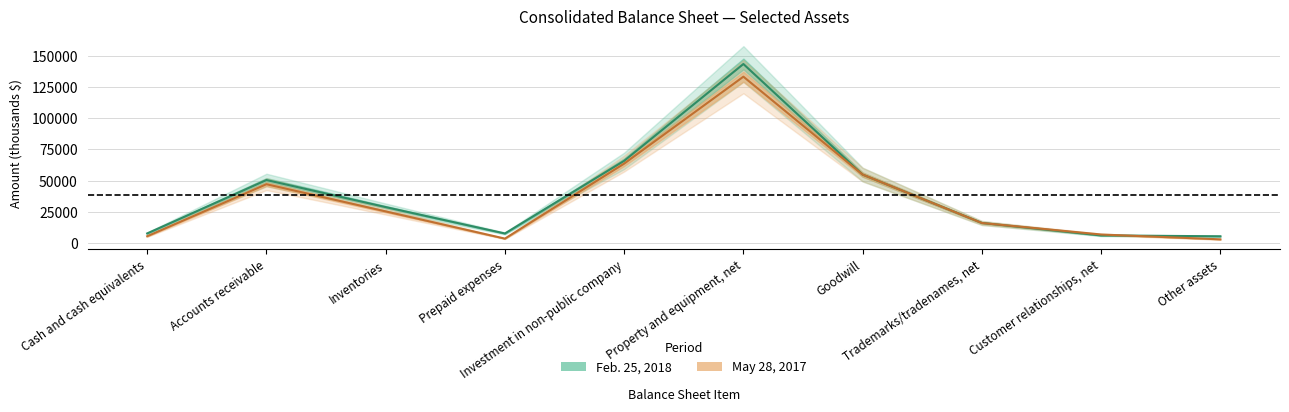

True or false: May 28, 2017 has a value of 6720 at Inventories.

False